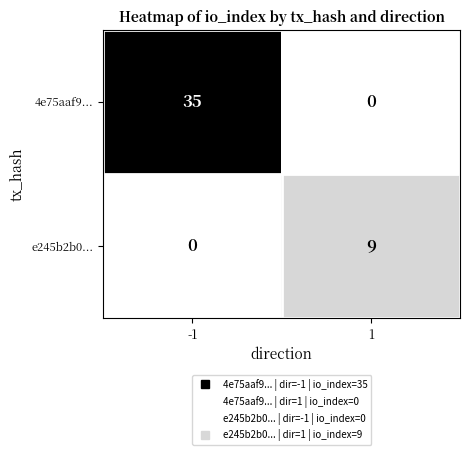

Rank the series at -1 from lowest to highest value.

e245b2b0..., 4e75aaf9...